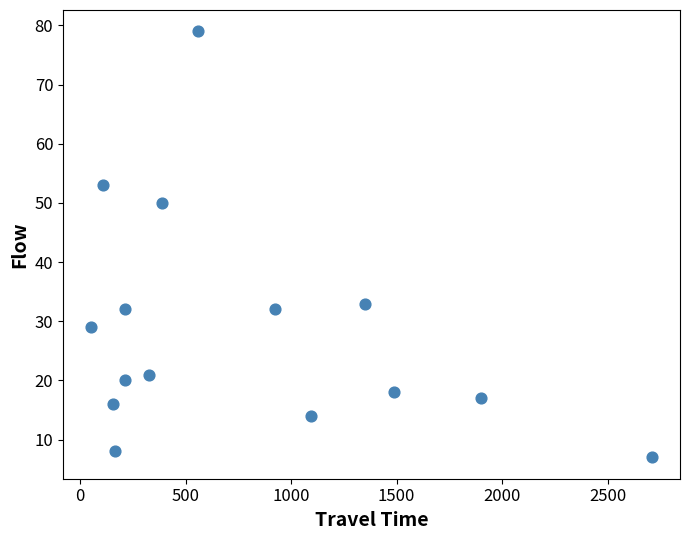

What is the range of X values (max minus min)?

2658